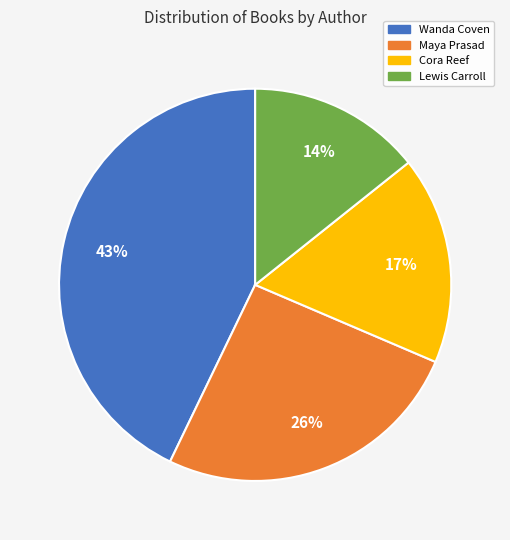

How many segments does this pie chart have?

4